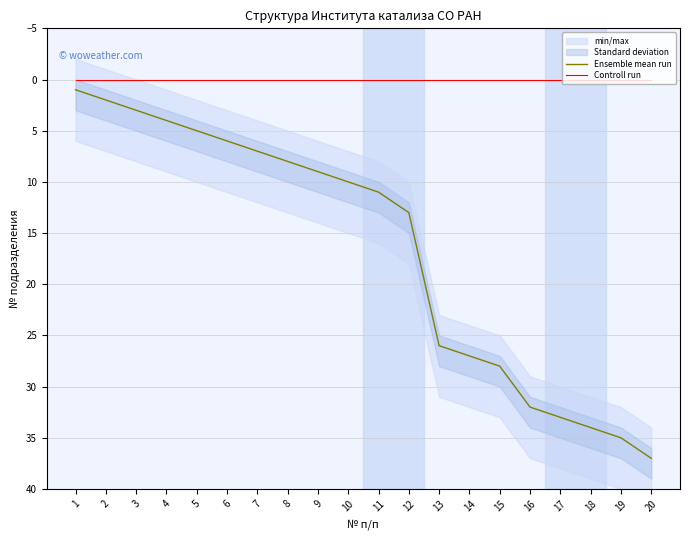

At 16, list the series in order from smallest to largest.

Controll run, Ensemble mean run